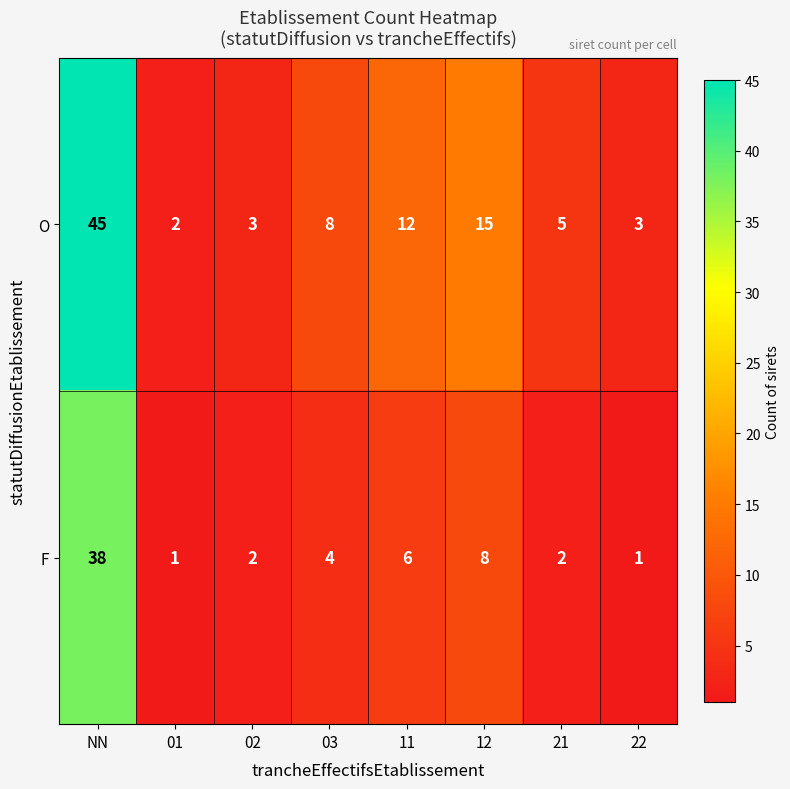

How many values in the O series are below 8?

4